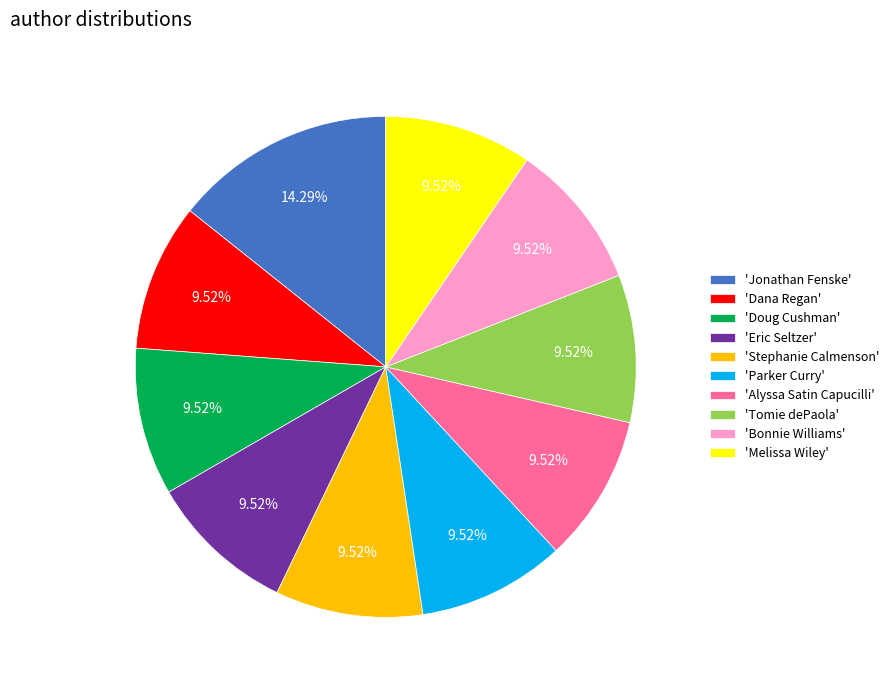

Between 'Tomie dePaola' and 'Jonathan Fenske', which is larger?

'Jonathan Fenske'